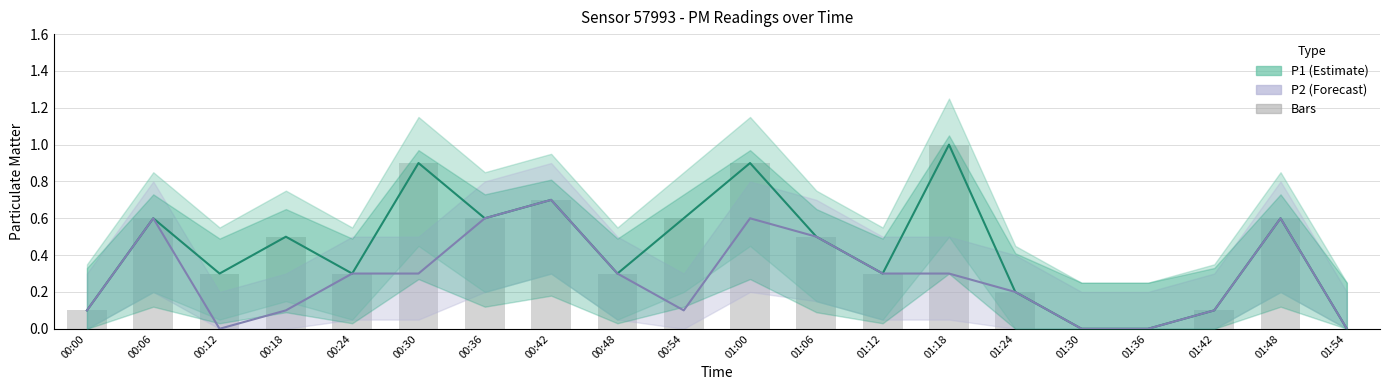

What is the highest value of the P1 (Estimate) series?

1.0